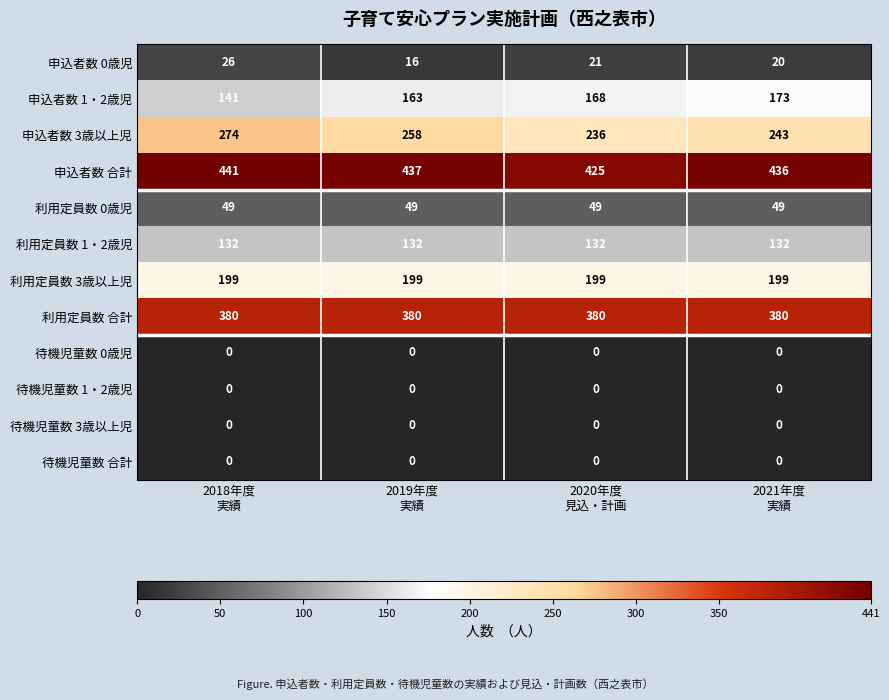

At how many categories does at least one series exceed 282?

4